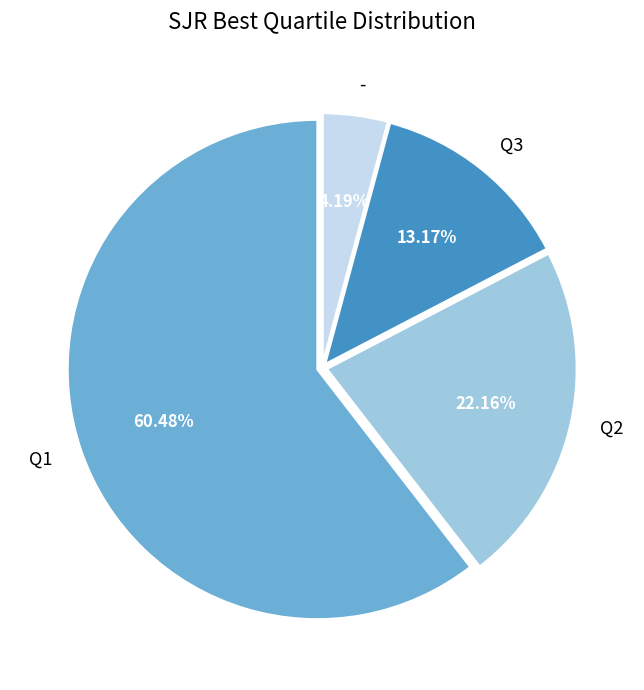

What percentage is NOT represented by Q3?

86.8%